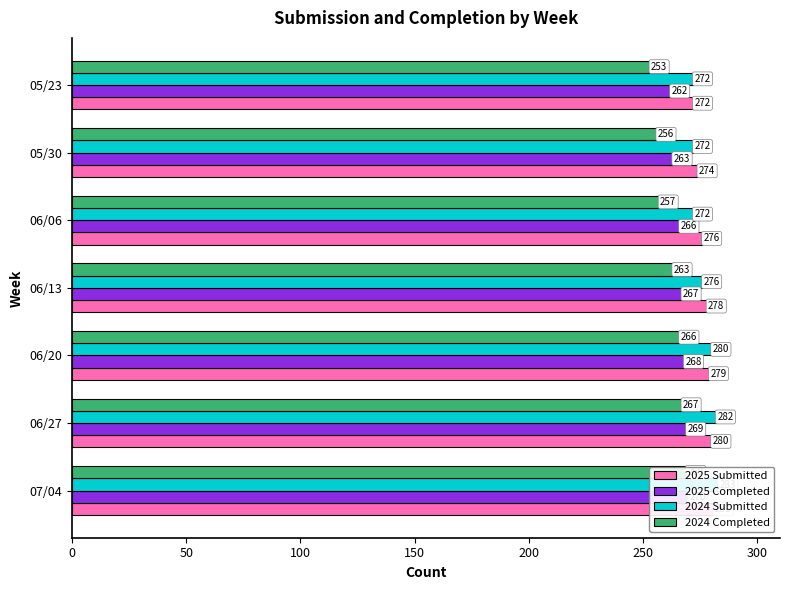

What is the average value of the 2024 Completed series?

262